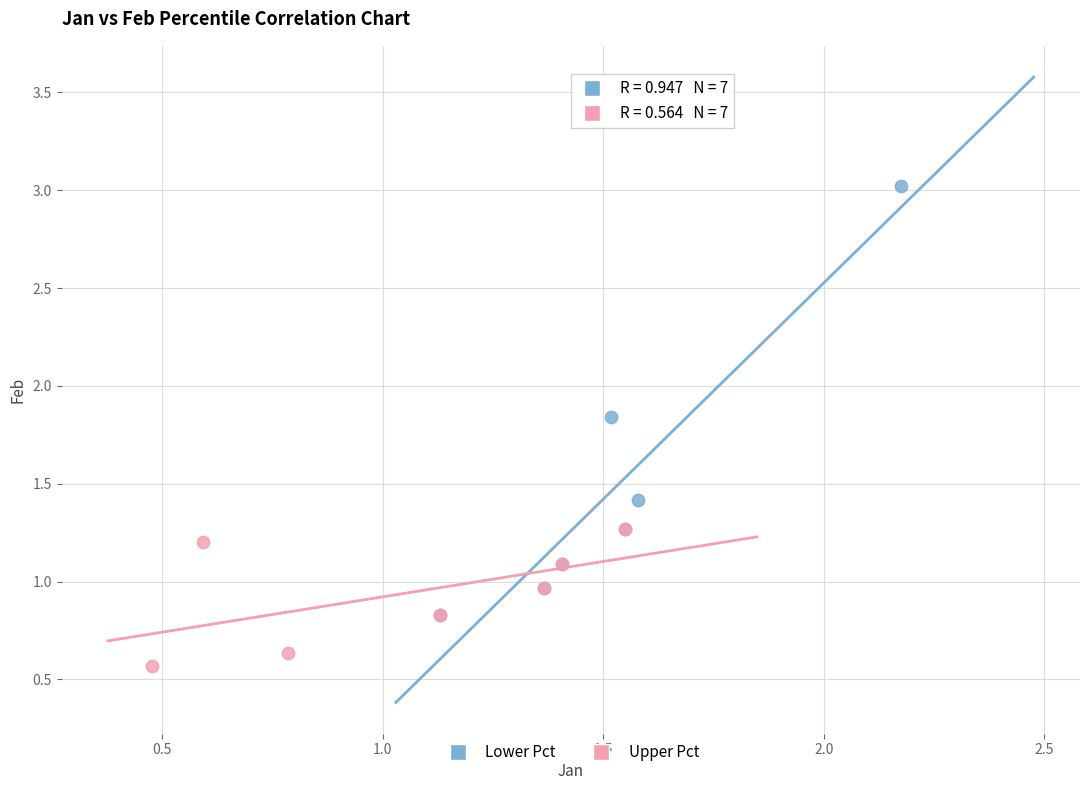

Which series reaches the maximum Y coordinate?

Lower Pct